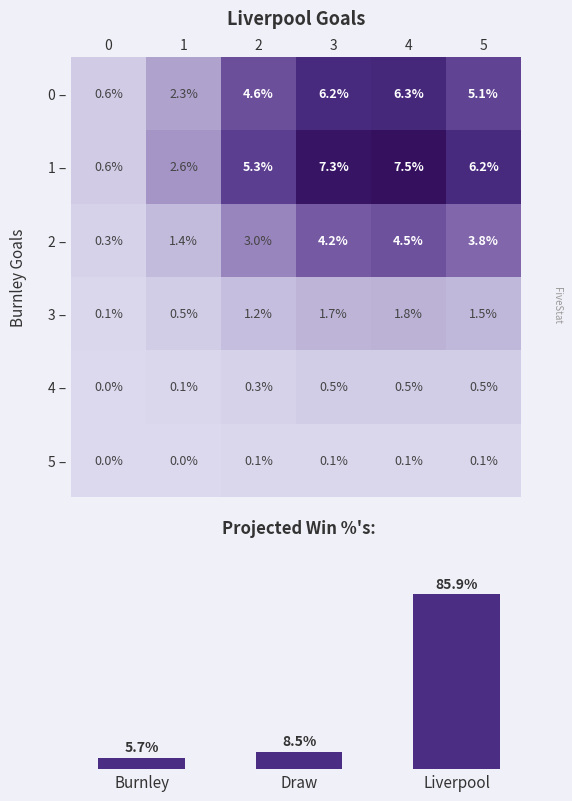

True or false: 5 – has a value of 0.0 at 1.

True